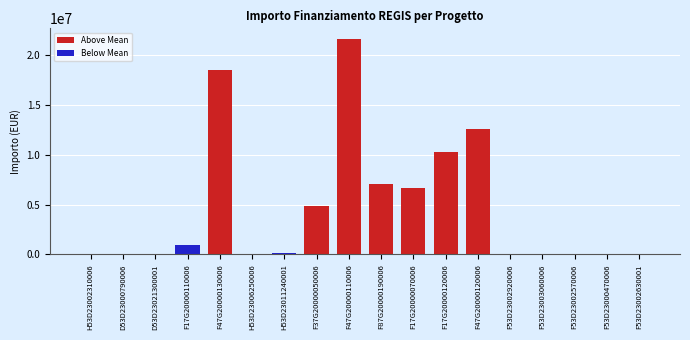

The chart shows a value of 9770668.7 at F17G20000070006. True or false?

False